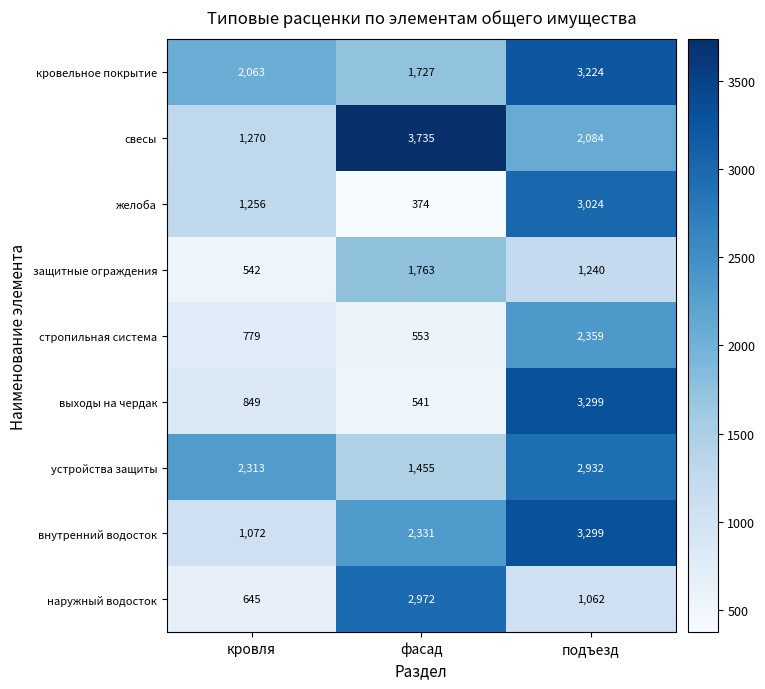

At which label does свесы reach its minimum?

кровля